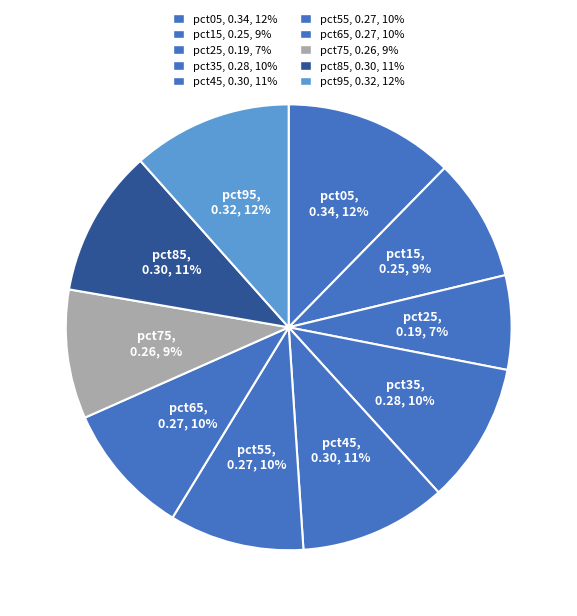

How many segments does this pie chart have?

10